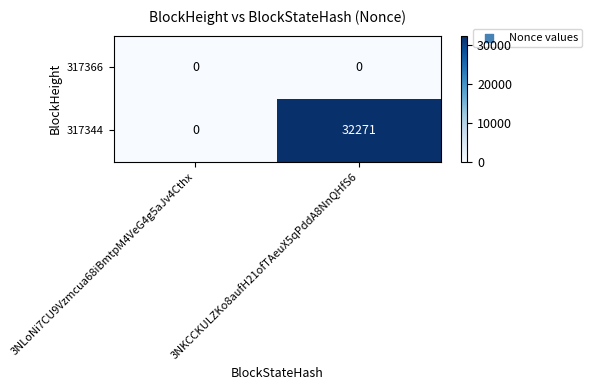

What is the spread (max minus min) of values at 3NKCCKULZKo8aufH21ofTAeuX5qPddA8NnQHfS6?

32271